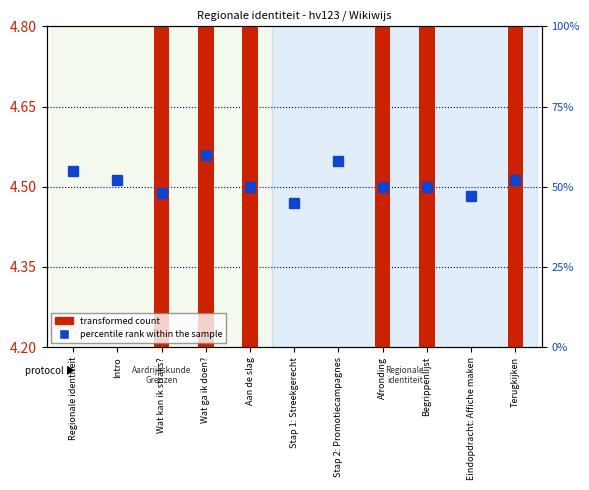

Is it true that the value at Eindopdracht: Affiche maken is 4.5?

True